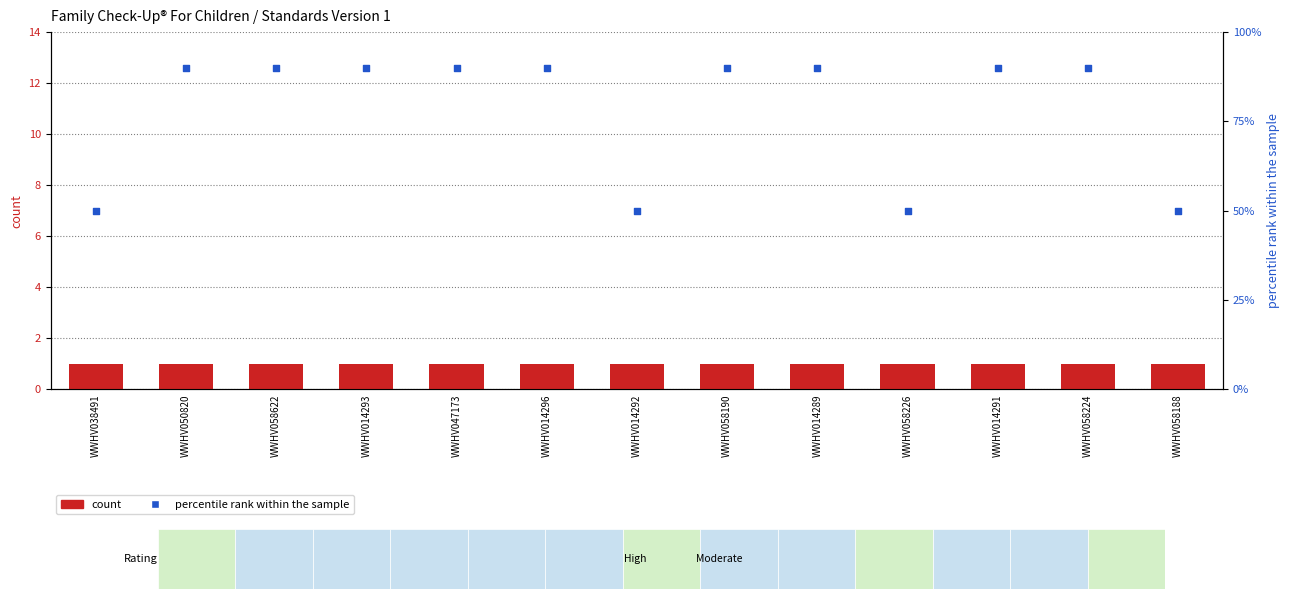

Which series contains the highest Y value?

count